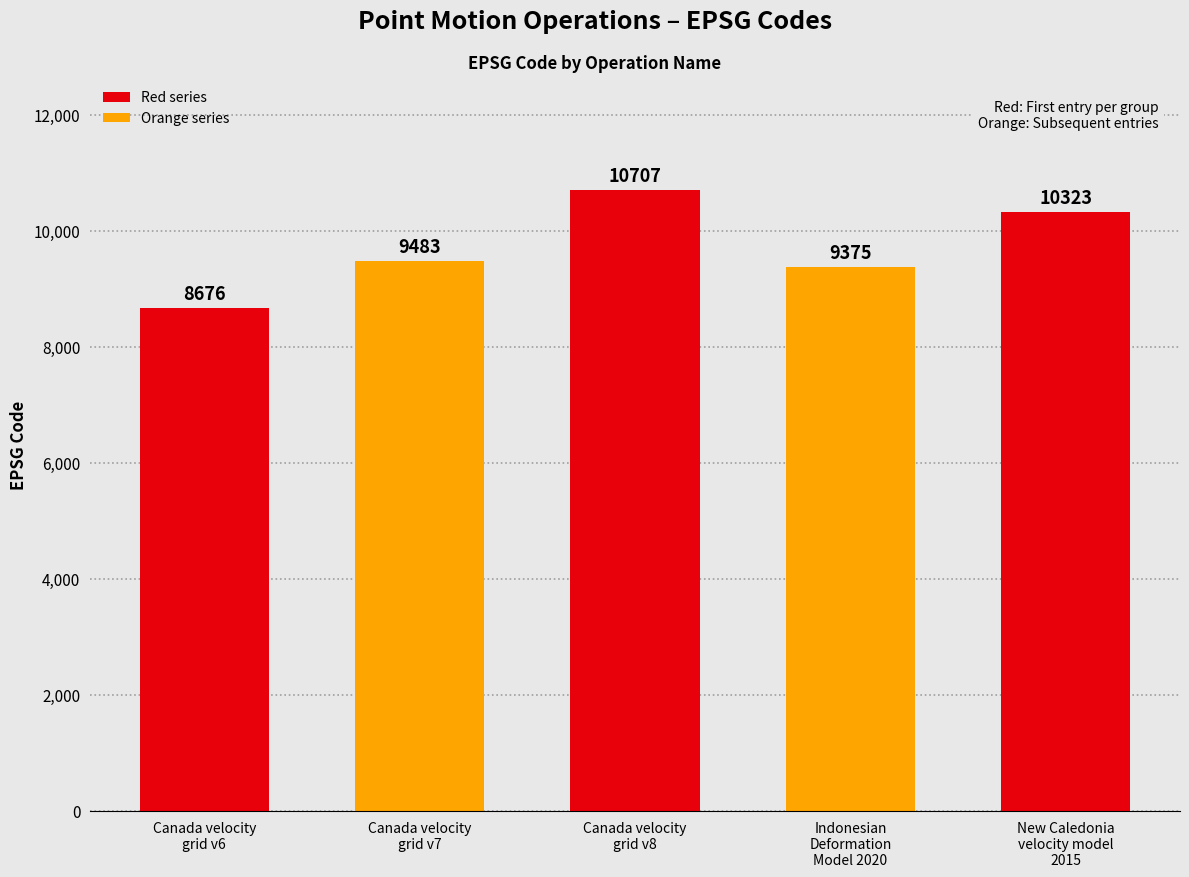

Between Indonesian
Deformation
Model 2020 and Canada velocity
grid v7, which is larger?

Canada velocity
grid v7